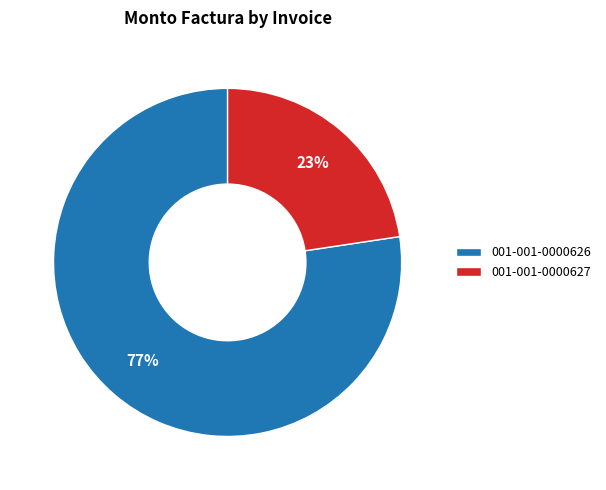

Count the number of slices in the pie.

2